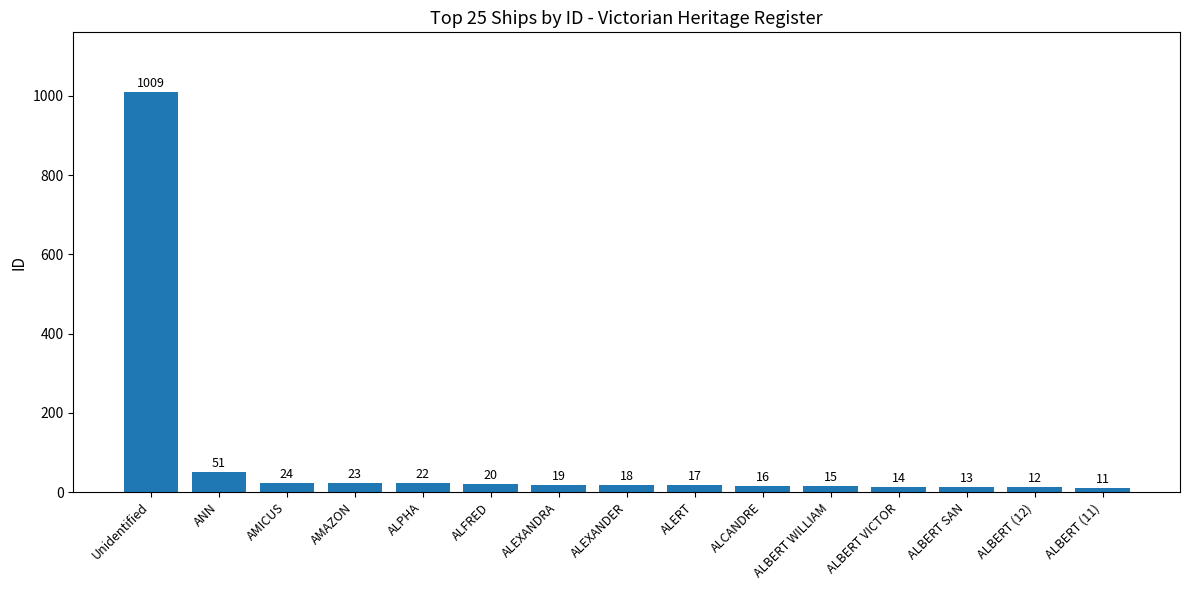

Where is the data nearest to the value 510?

ANN